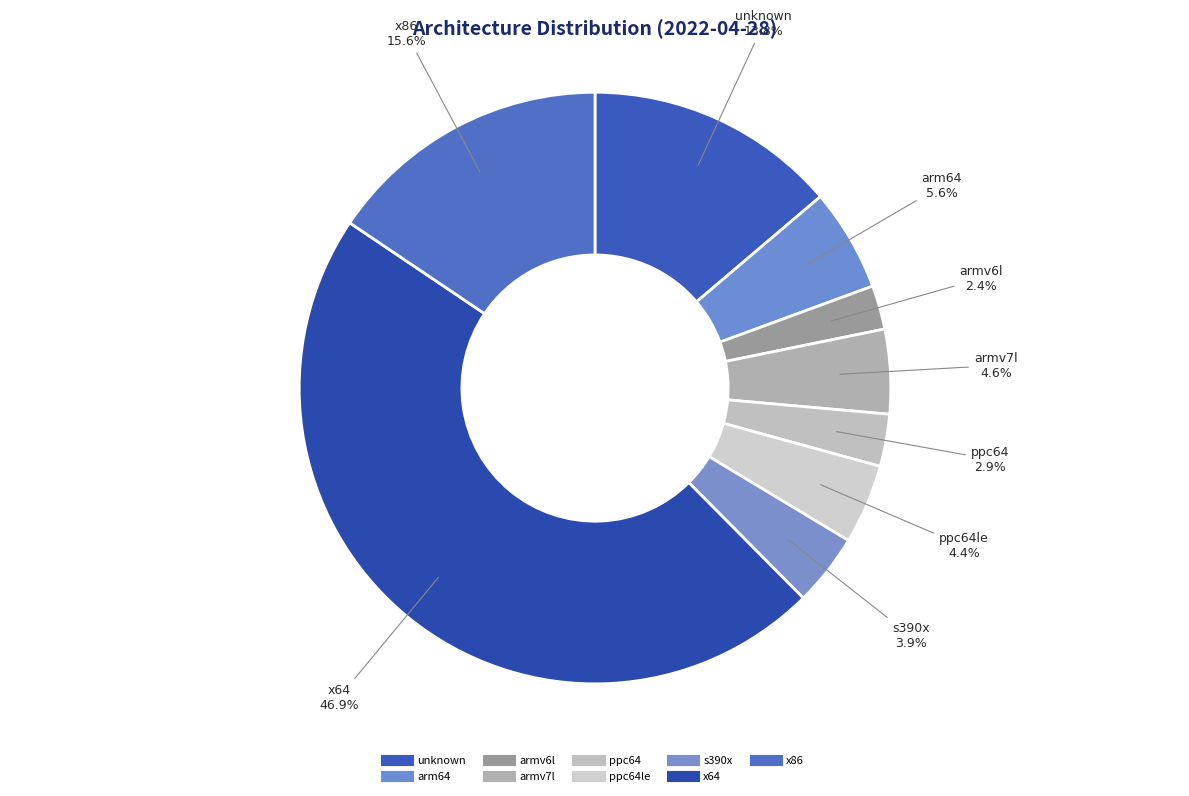

Which slice is the smallest?

armv6l